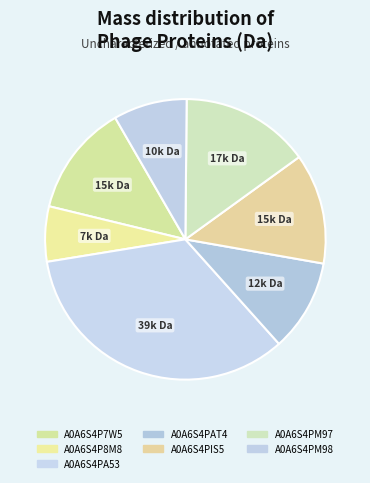

Count the number of slices in the pie.

7